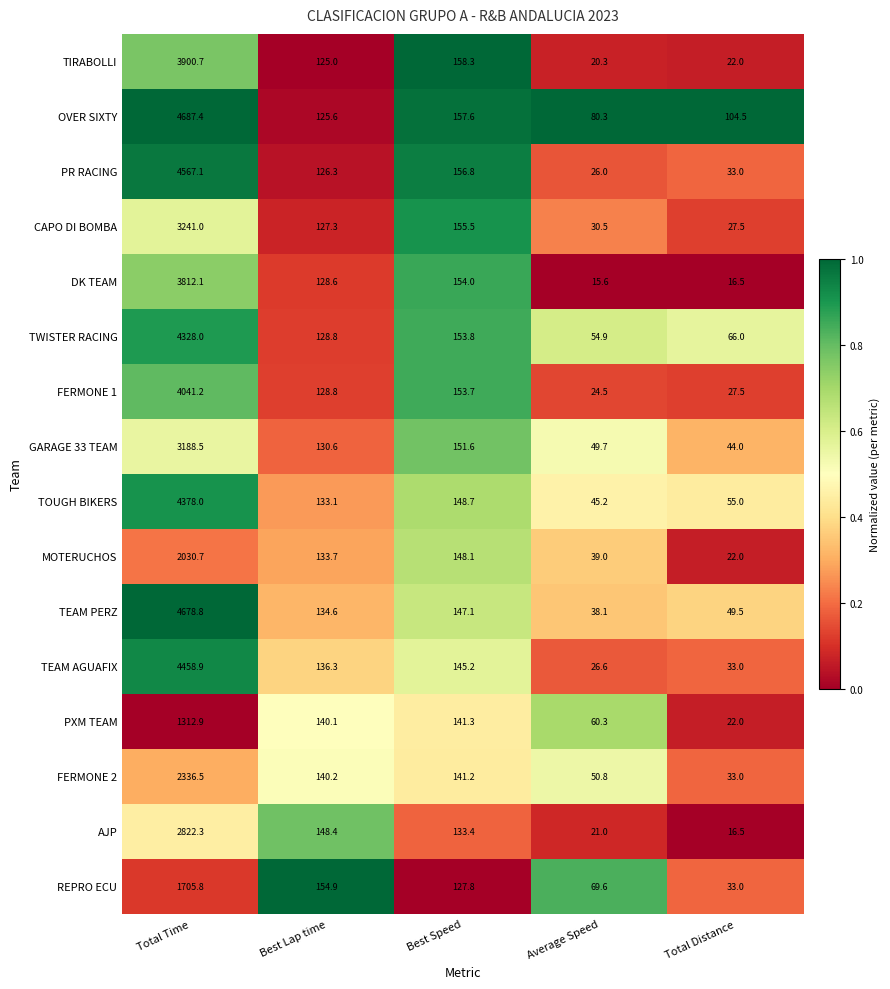

Read the AJP value at Best Speed.

133.4